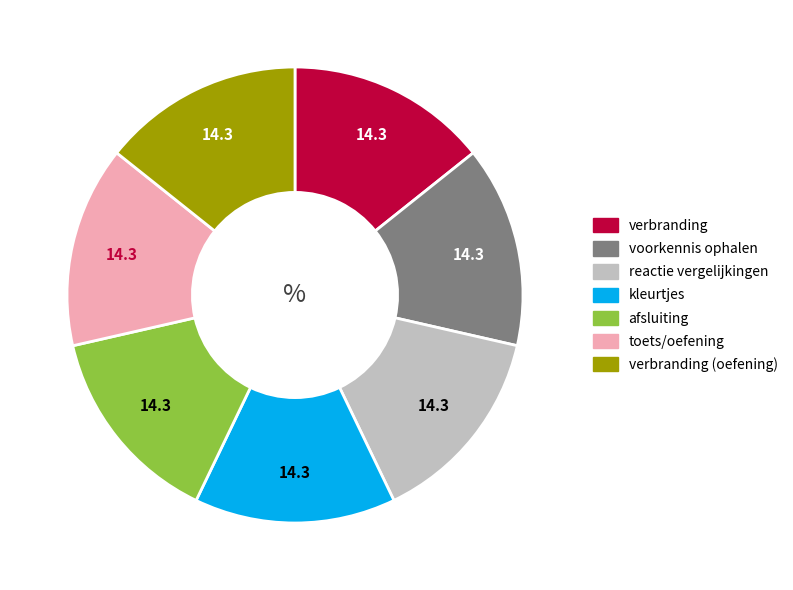

Is the sum of voorkennis ophalen and verbranding greater than half?

No